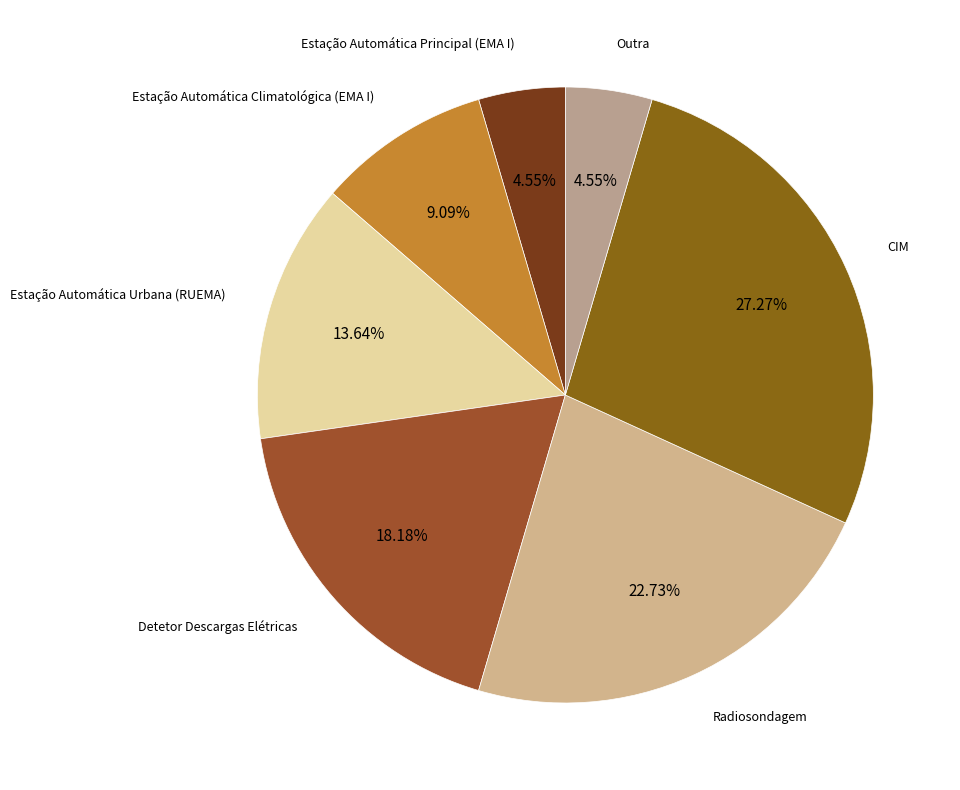

How many segments does this pie chart have?

7